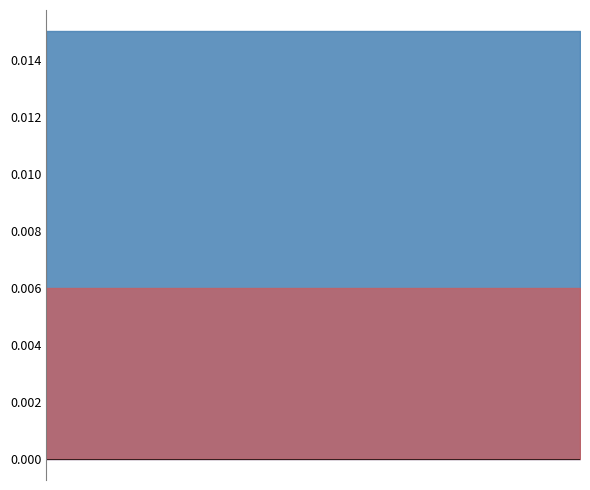

Does the chart have visible grid lines?

No